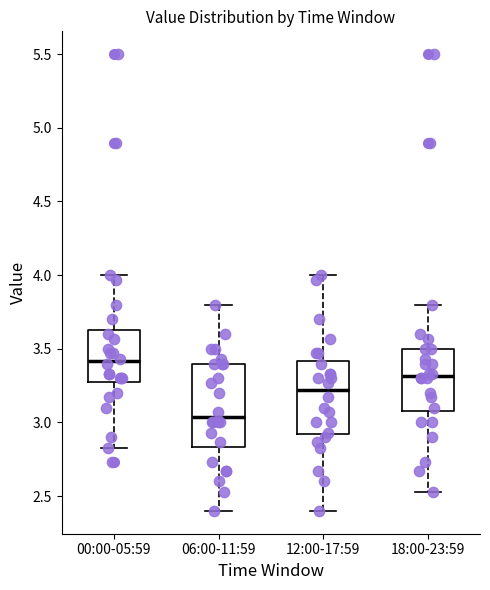

Which box's median line is the highest?

00:00-05:59